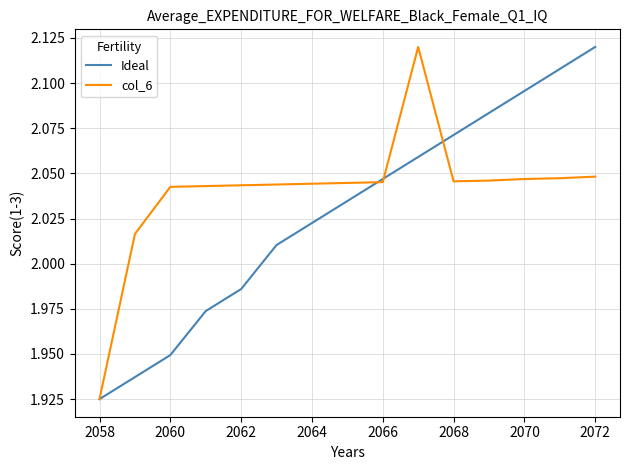

True or false: col_6 and Ideal cross at least once.

True